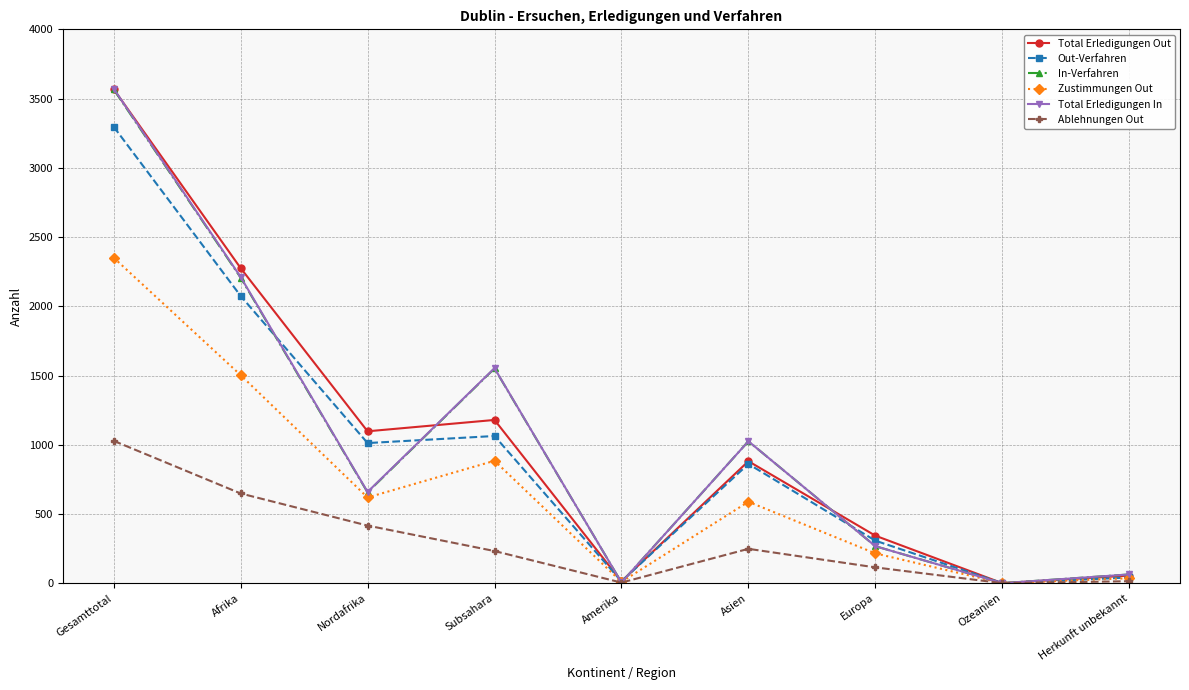

What is the label of the 6th point from the left?

Asien